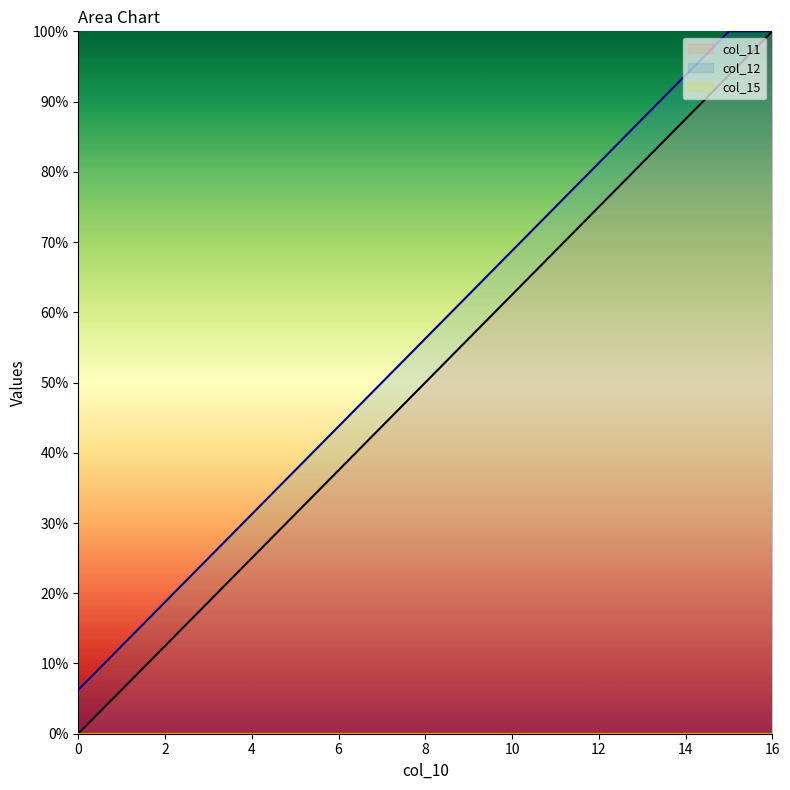

What is the sum of the col_11 values at 10 and 15?

1.6